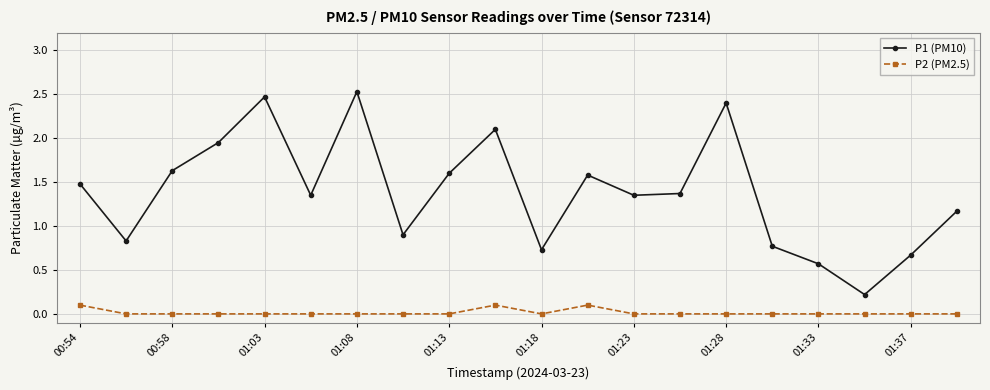

In P1 (PM10), how many points are lower than both neighbors (excluding endpoints)?

6